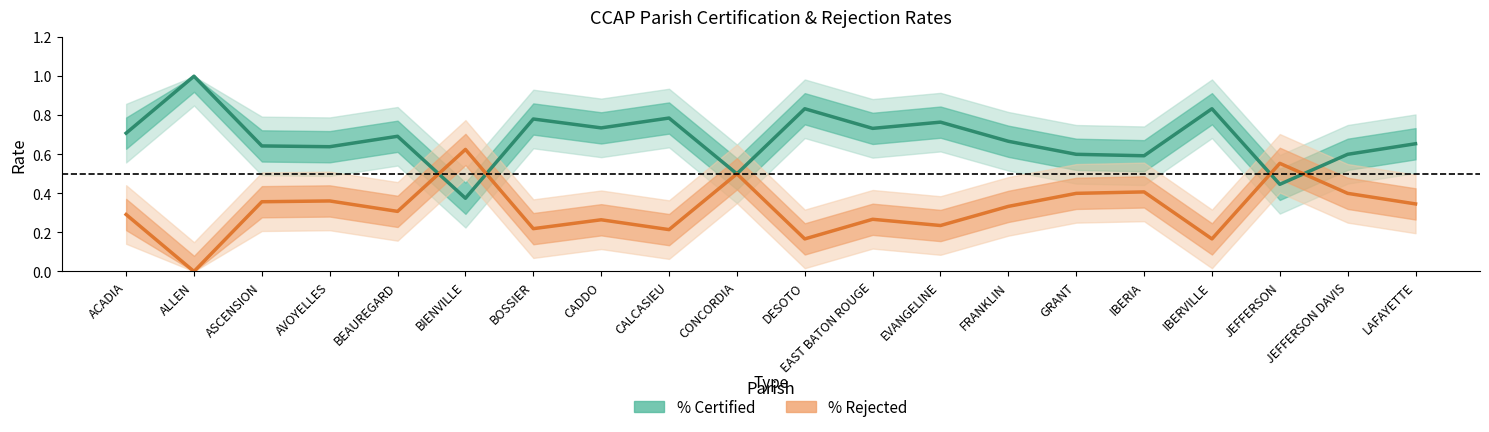

At which category is the sum across all series the highest?

ACADIA